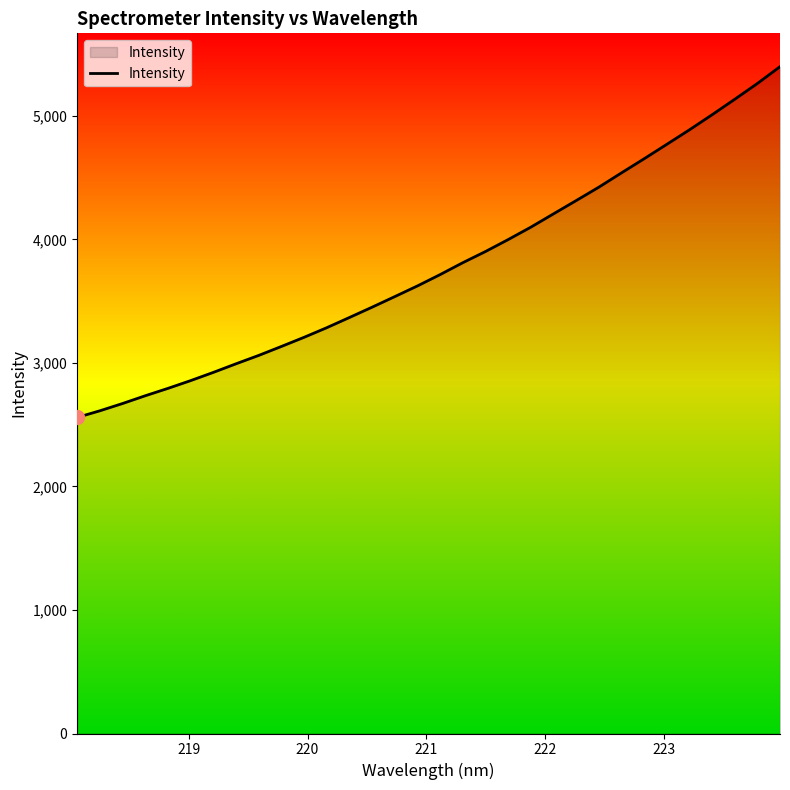

What is the smallest value displayed?

2558.6